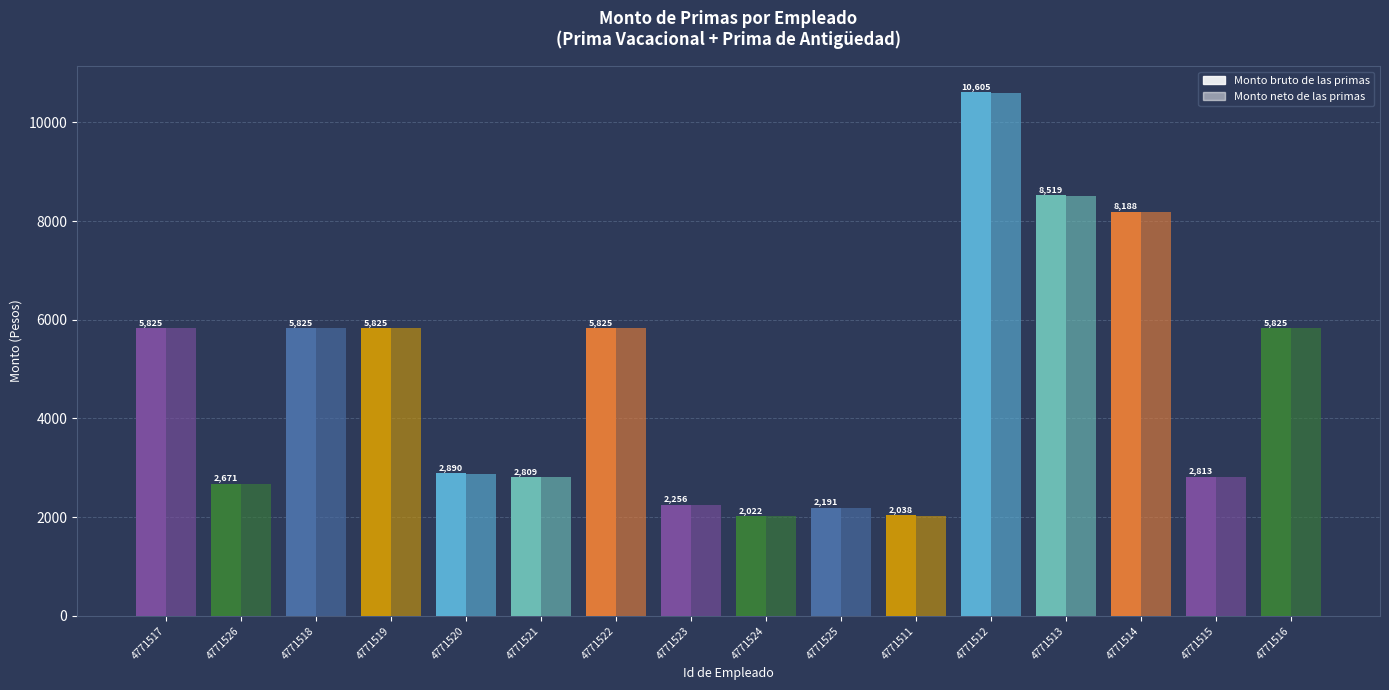

How many data points does each series have?

16